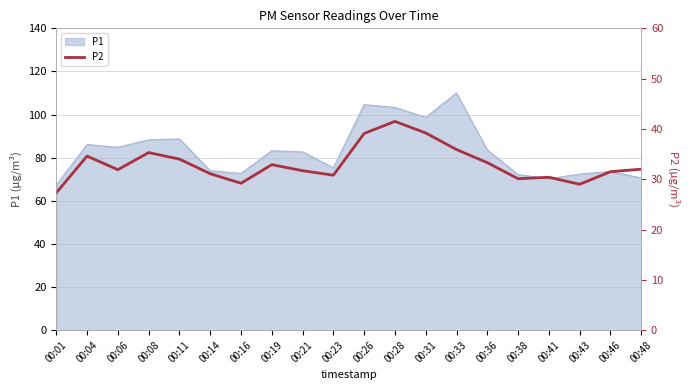

What is the lowest value of the P1 series?

67.3